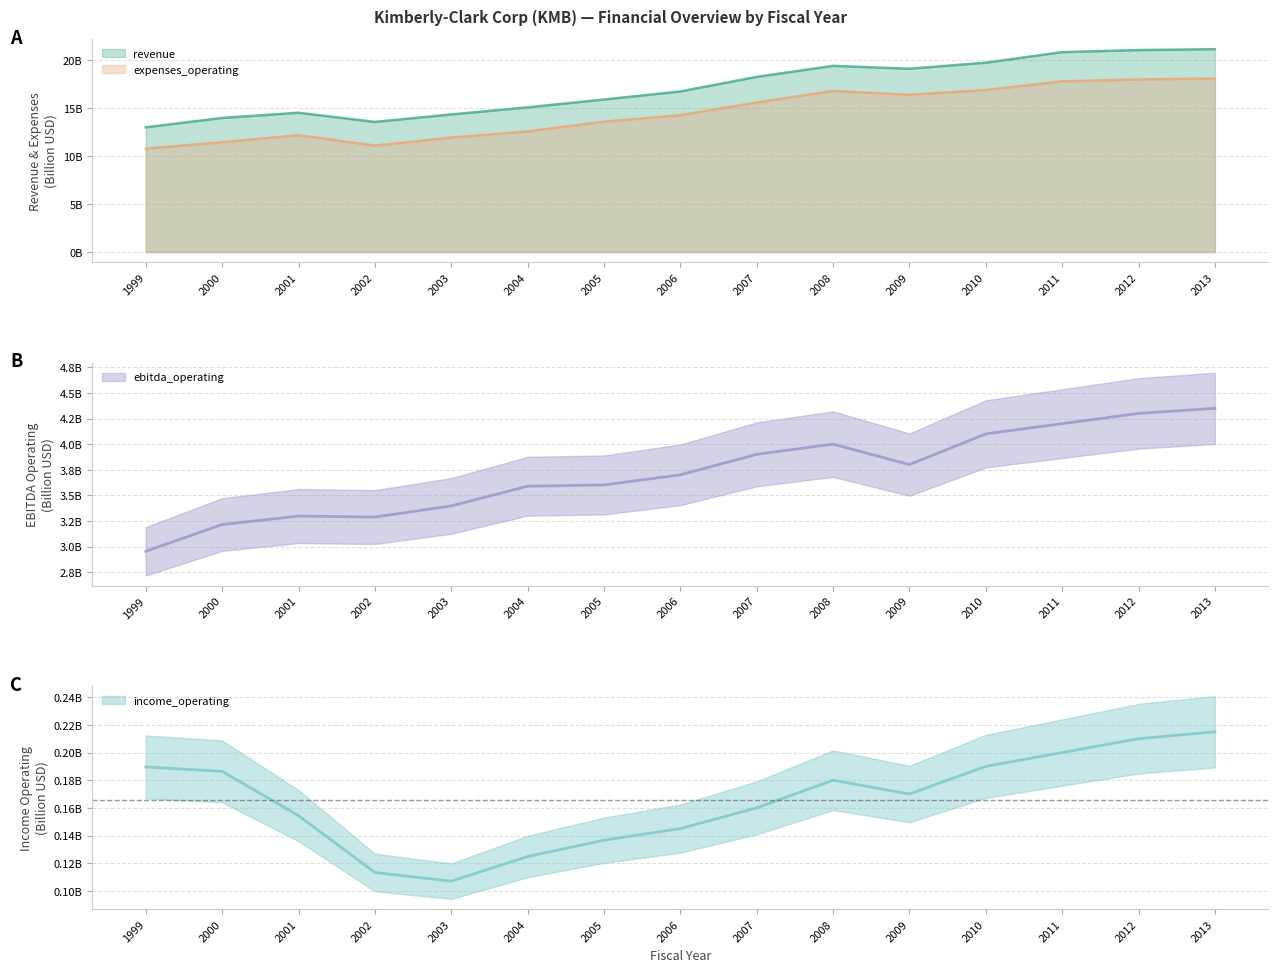

Where is the first local minimum for ebitda_operating?

2002